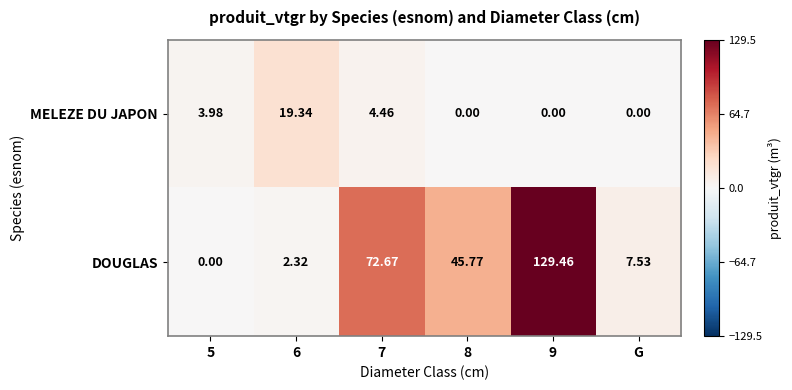

Rank the series by their maximum value, from highest to lowest.

DOUGLAS, MELEZE DU JAPON